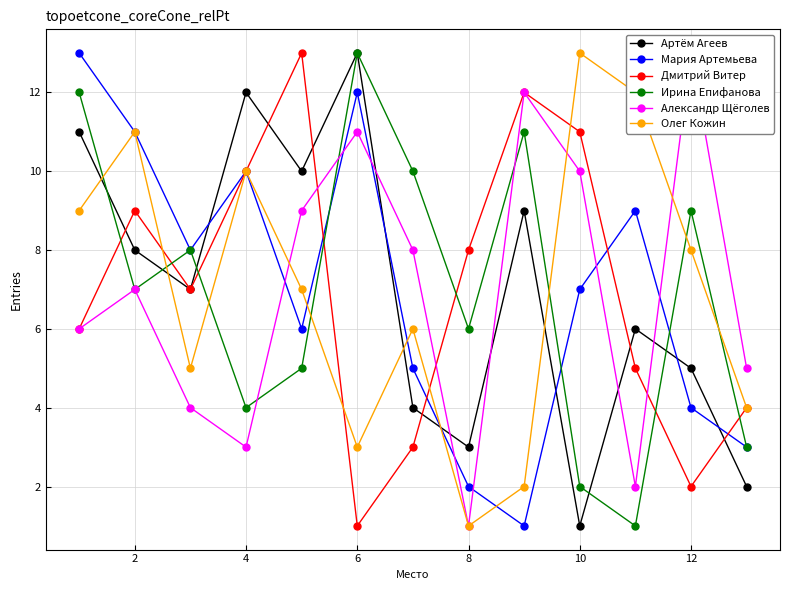

In Дмитрий Витер, how many points are higher than both neighbors (excluding endpoints)?

3